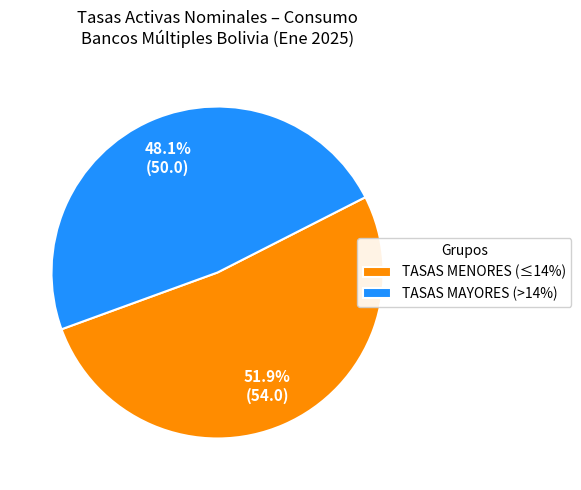

Which category has the smallest portion of the pie?

TASAS MAYORES (>14%)